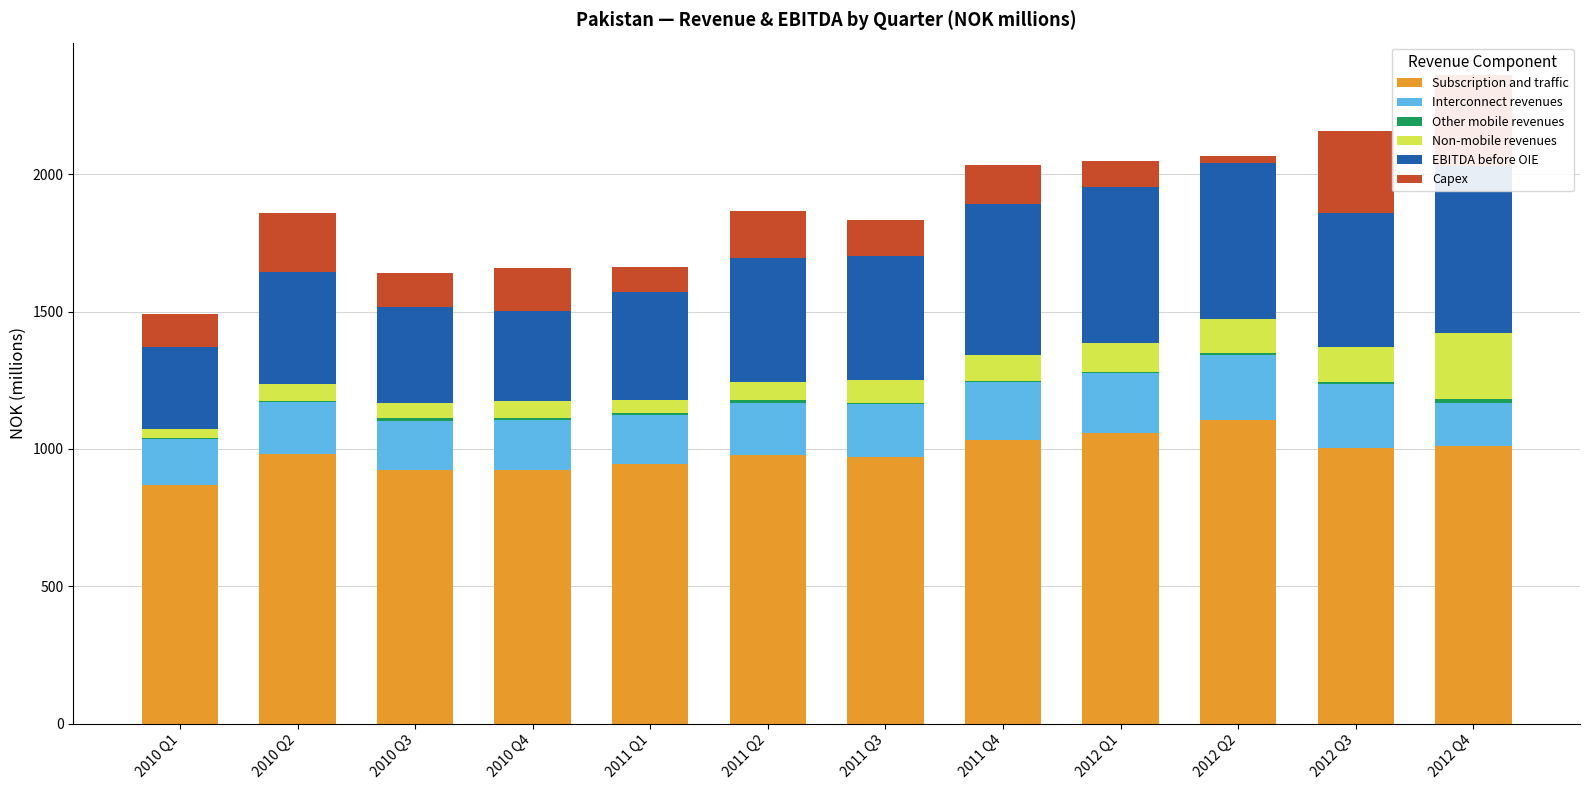

Which series has the widest spread of values?

EBITDA before OIE